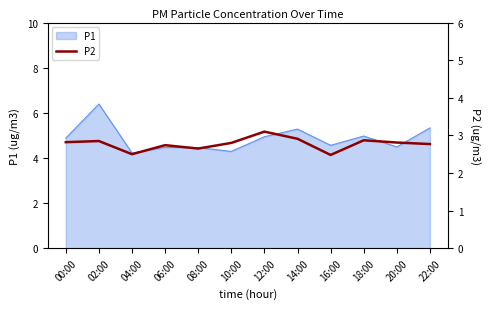

At which category does the chart reach its minimum across all series?

16:00